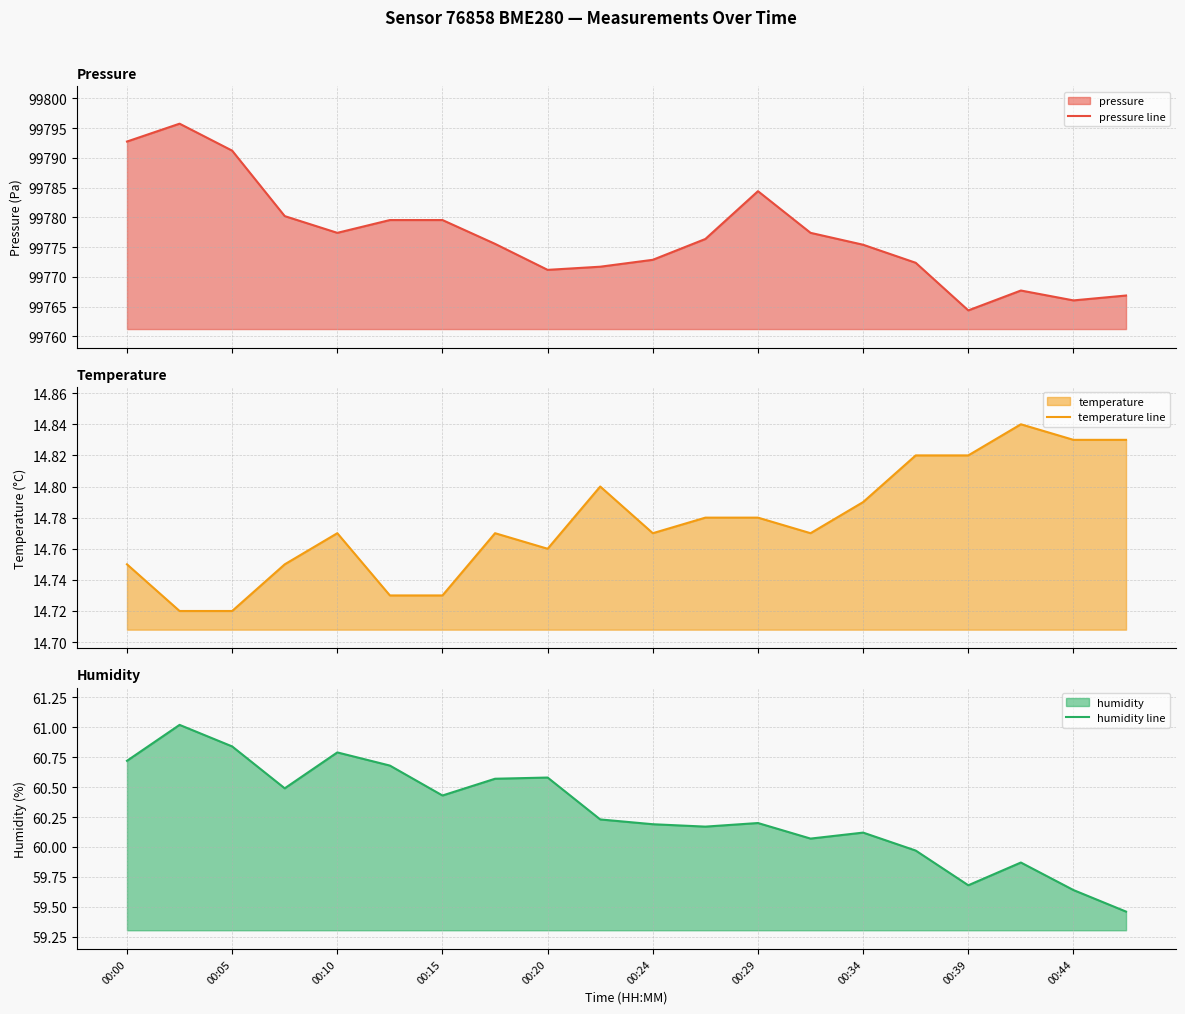

What is the highest value of the pressure line series?

99795.8